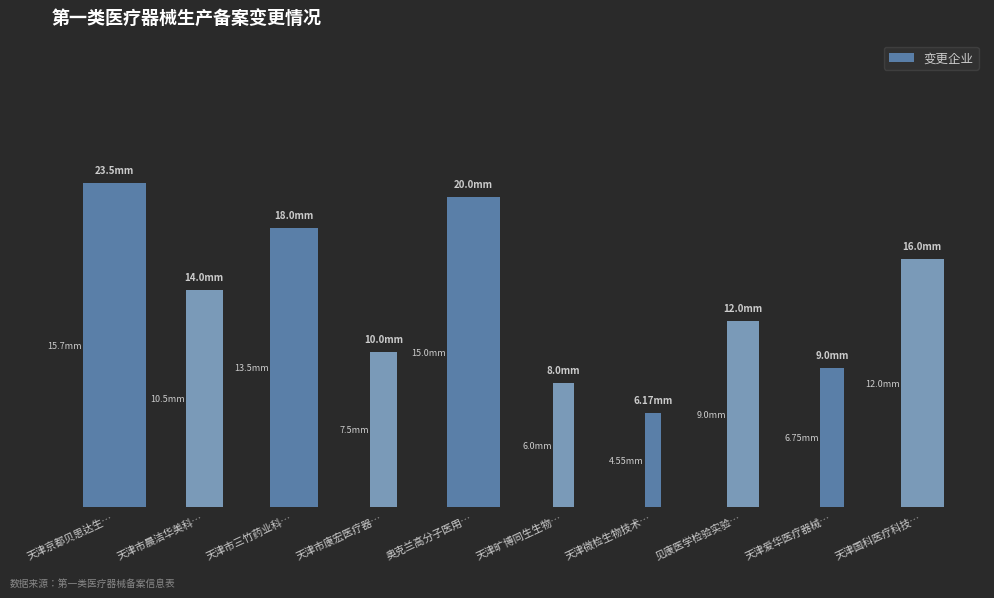

Reading left to right, extract all data points from this chart.

天津京都贝思达生…=0.8	天津市晨洁华美科…=0.5	天津市三竹药业科…=0.7	天津市康宏医疗器…=0.4	奥克兰高分子医用…=0.8	天津旷博同生生物…=0.3	天津微检生物技术…=0.2	见康医学检验实验…=0.5	天津爱华医疗器械…=0.3	天津国科医疗科技…=0.6